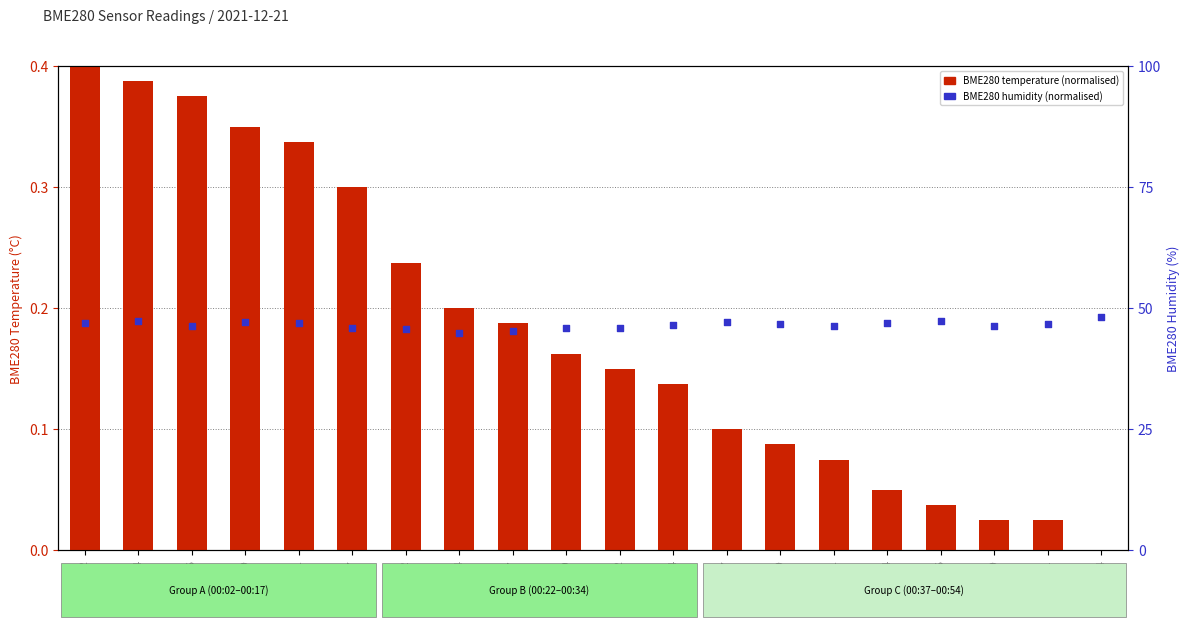

Which series has the largest total across all categories?

BME280 humidity (normalised)